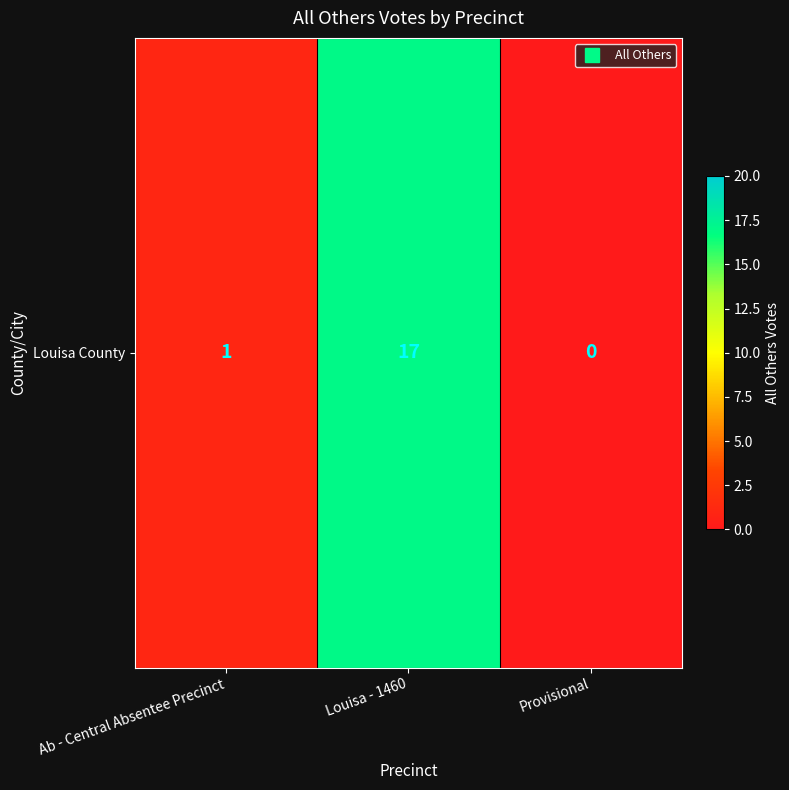

Count the number of categories in the chart.

3